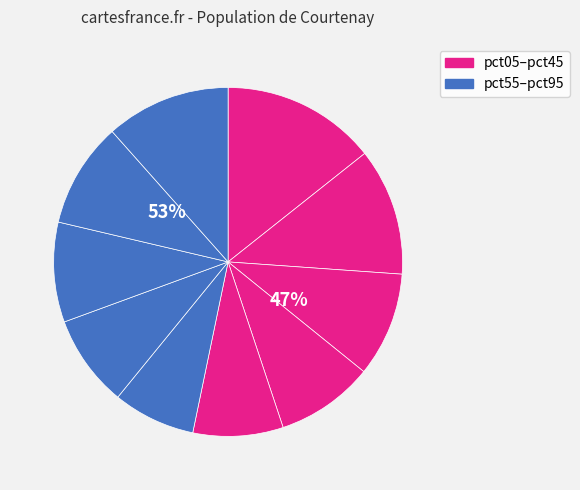

What is the total percentage of pct45 and pct35?

17.4%